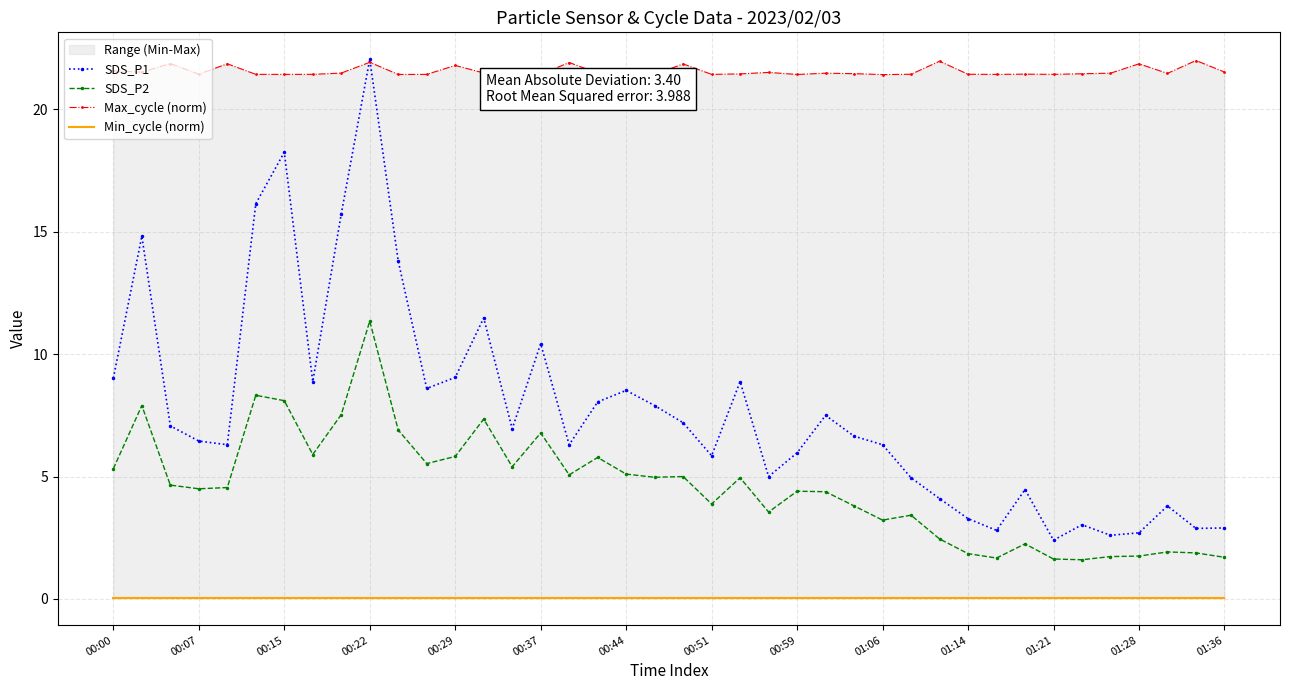

What is the average value of the SDS_P2 series?

4.6